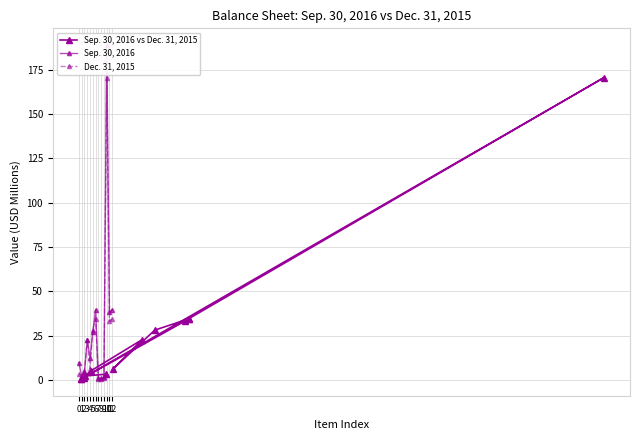

What is the total value across all series at 12?

108.9